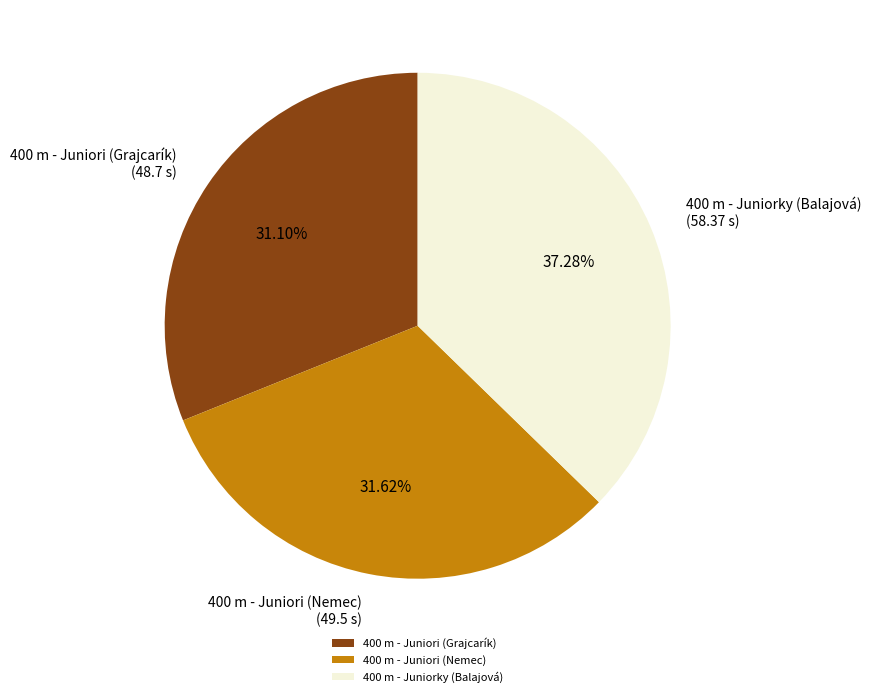

What percentage is the 400 m - Juniori (Grajcarík) slice, to the nearest percent?

31%